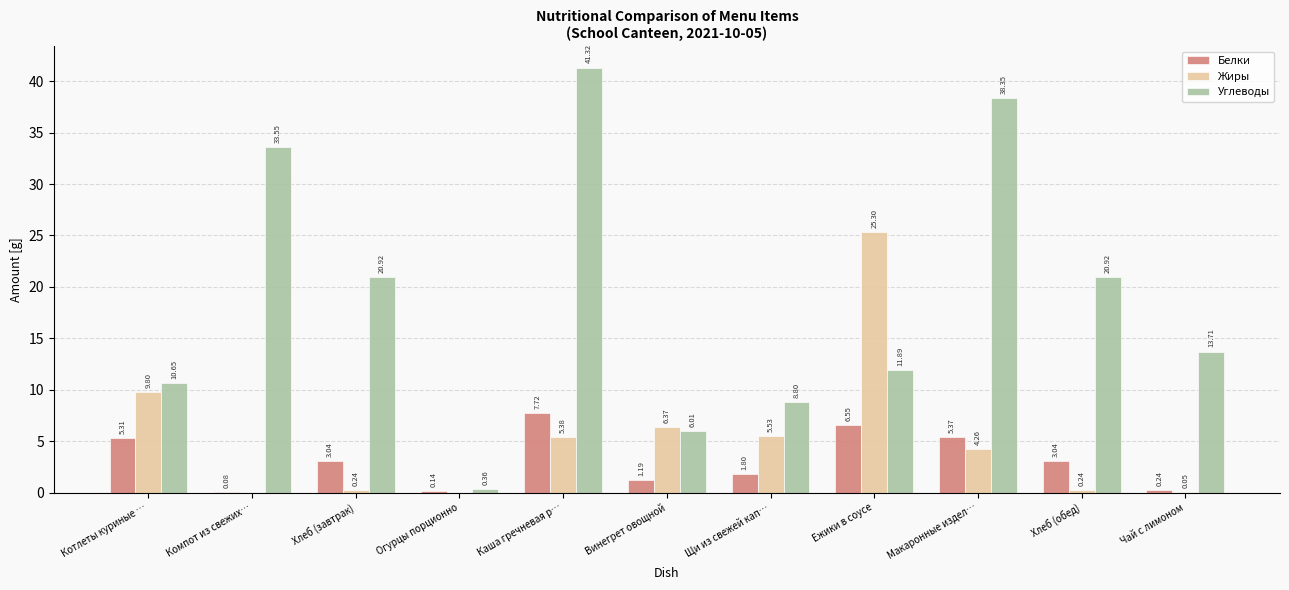

Is the value of Белки at Щи из свежей кап… greater than the value of Жиры at Щи из свежей кап…?

No